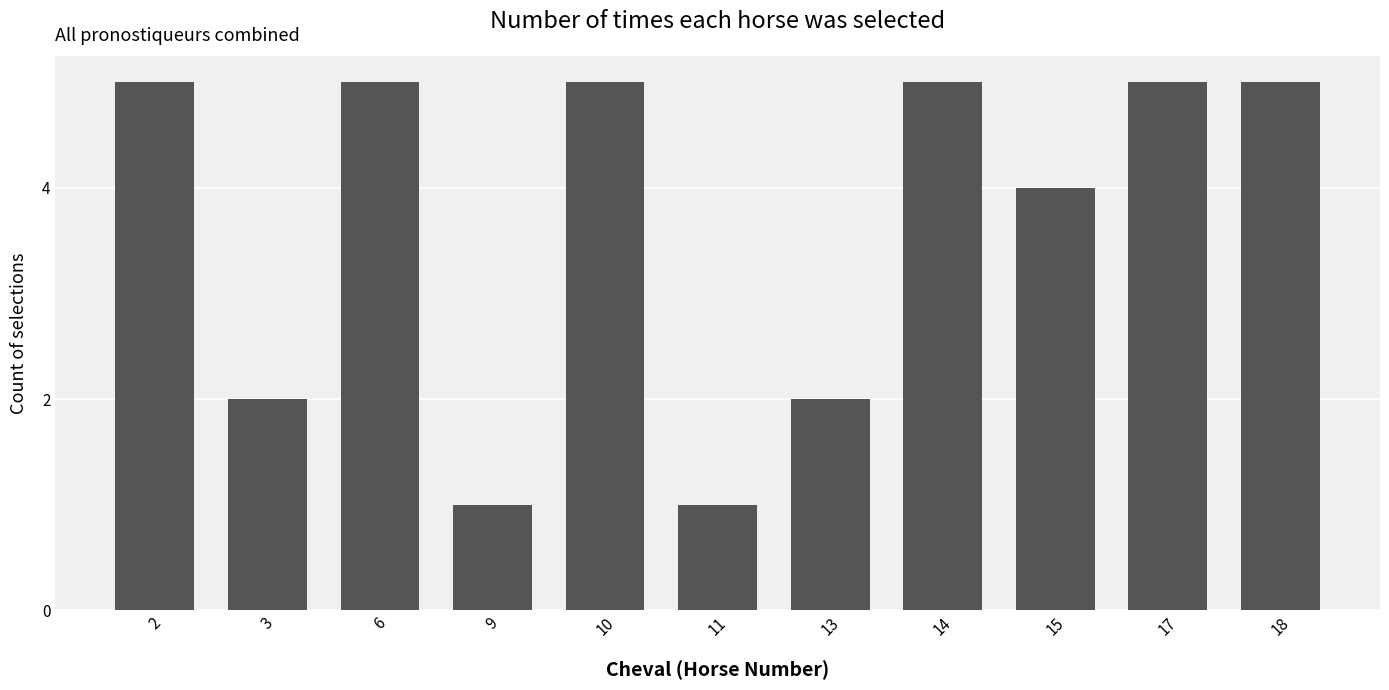

Reading left to right, what are all the values shown in this chart?

5	2	5	1	5	1	2	5	4	5	5